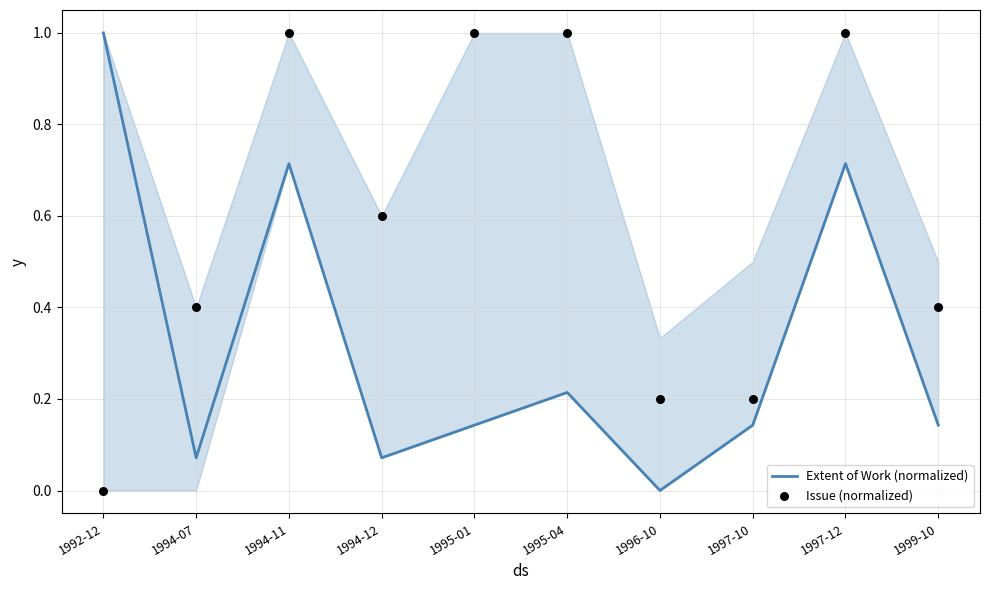

Which series has the largest total across all categories?

Issue (normalized)